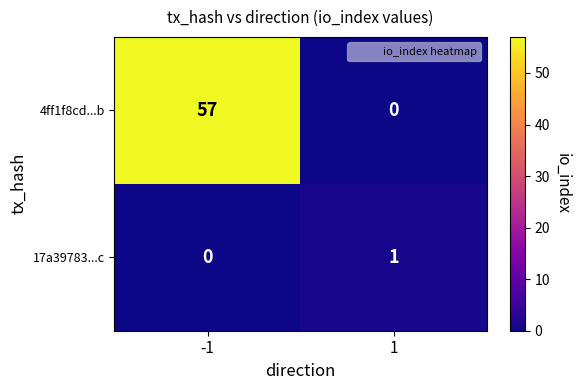

The value of 17a39783...c at 1 is 2. True or false?

False